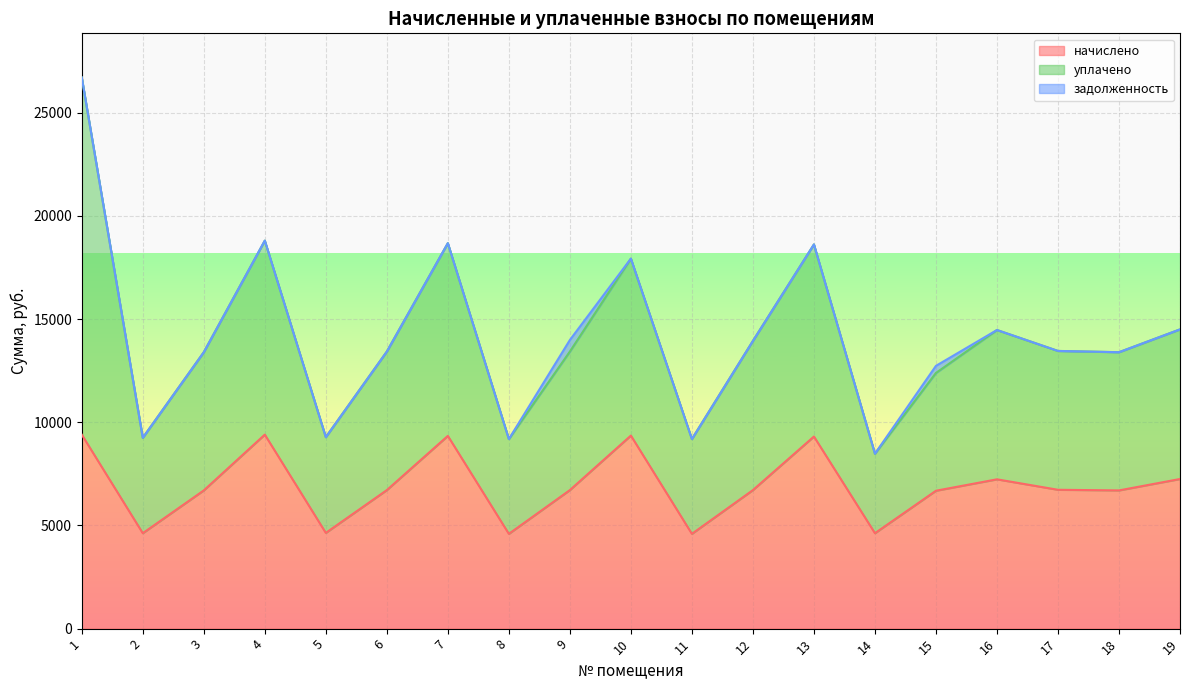

Reading left to right, extract all data points from this chart.

начислено: 9400.3	4623.4	6697.0	9400.3	4638.7	6712.3	9338.9	4592.6	6712.3	9354.2	4592.6	6712.3	9308.2	4623.4	6681.6	7234.6	6727.7	6697.0	7249.9
уплачено: 17307.4	4623.4	6697.0	9400.3	4638.7	6712.3	9338.9	4592.6	6712.3	8574.7	4592.6	7228.0	9308.2	3852.8	5706.6	7234.6	6727.7	6697.0	7249.9
задолженность: 0.0	0.0	0.0	0.0	0.0	0.0	0.0	0.0	559.4	0.0	0.0	0.0	0.0	0.0	344.6	0.0	0.0	0.0	0.0